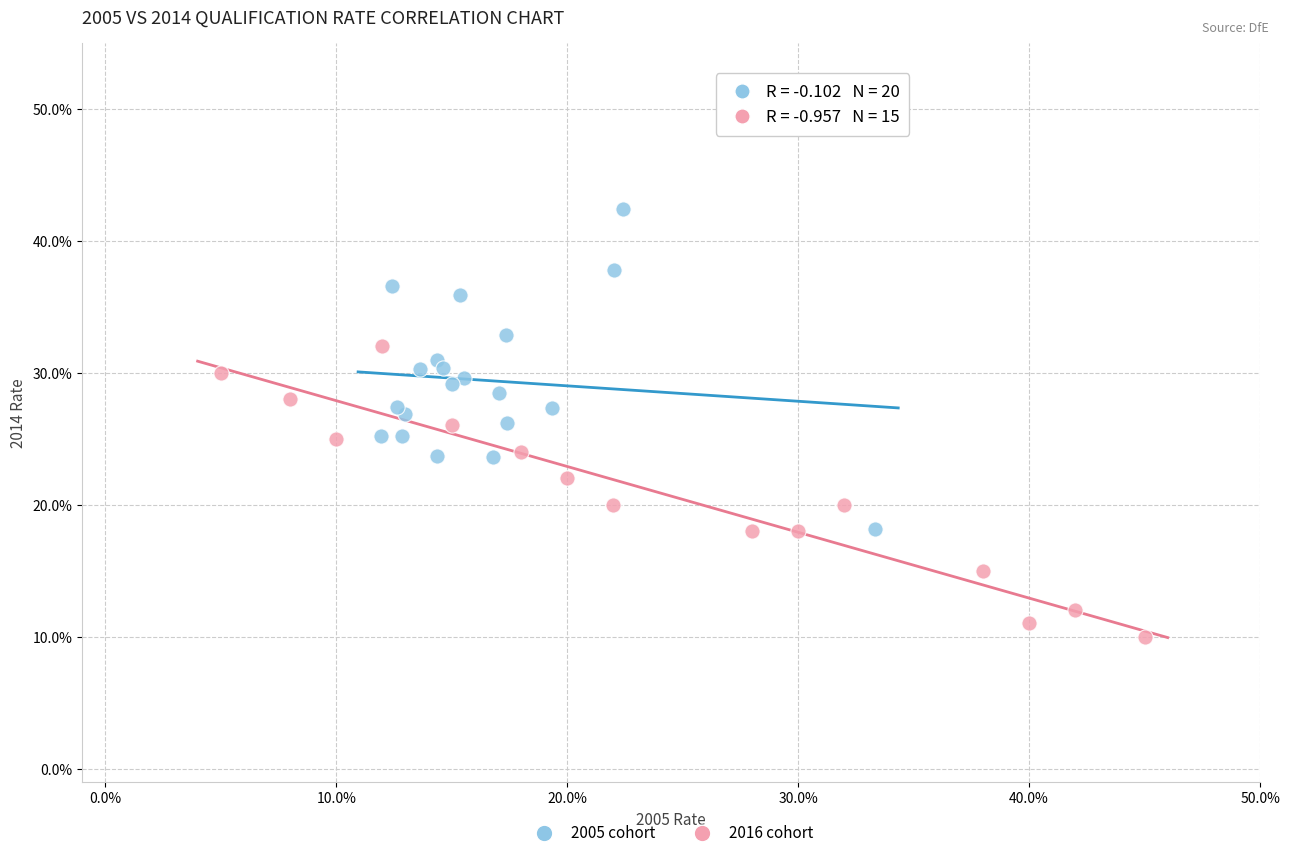

What are all the series names shown in the legend?

2005 cohort, 2016 cohort